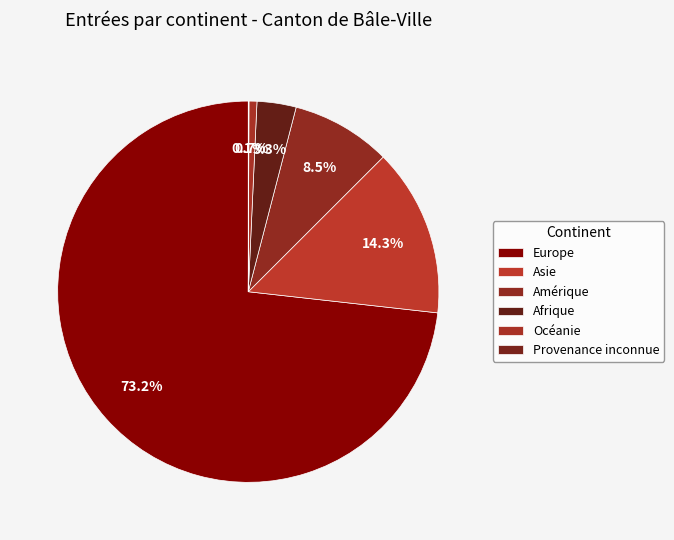

Which category accounts for the majority?

Europe